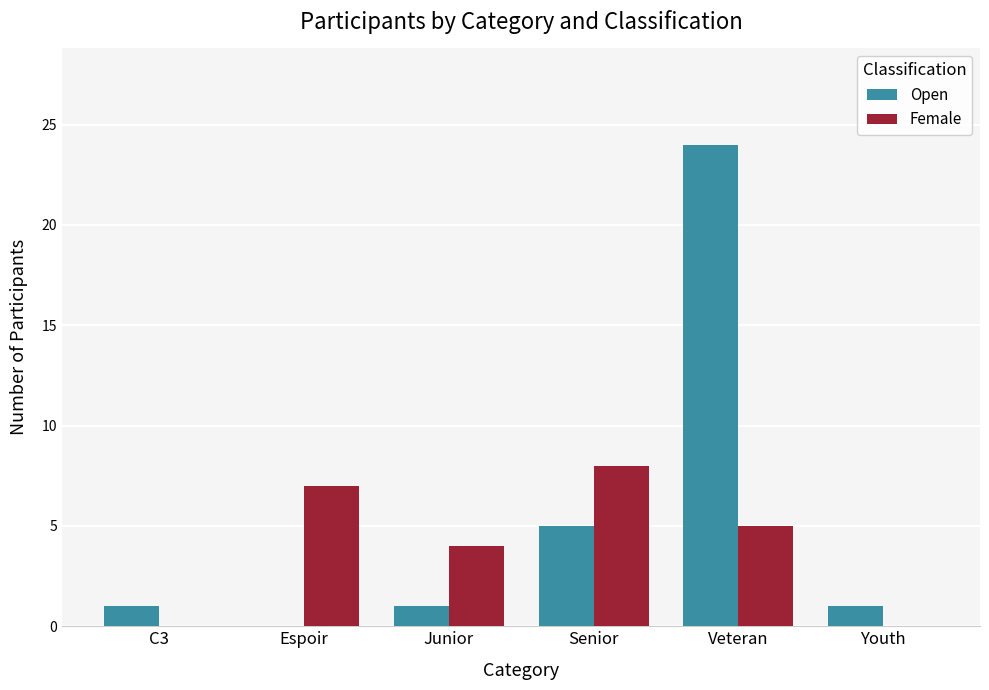

What is the difference between the Female values at Junior and Espoir?

3